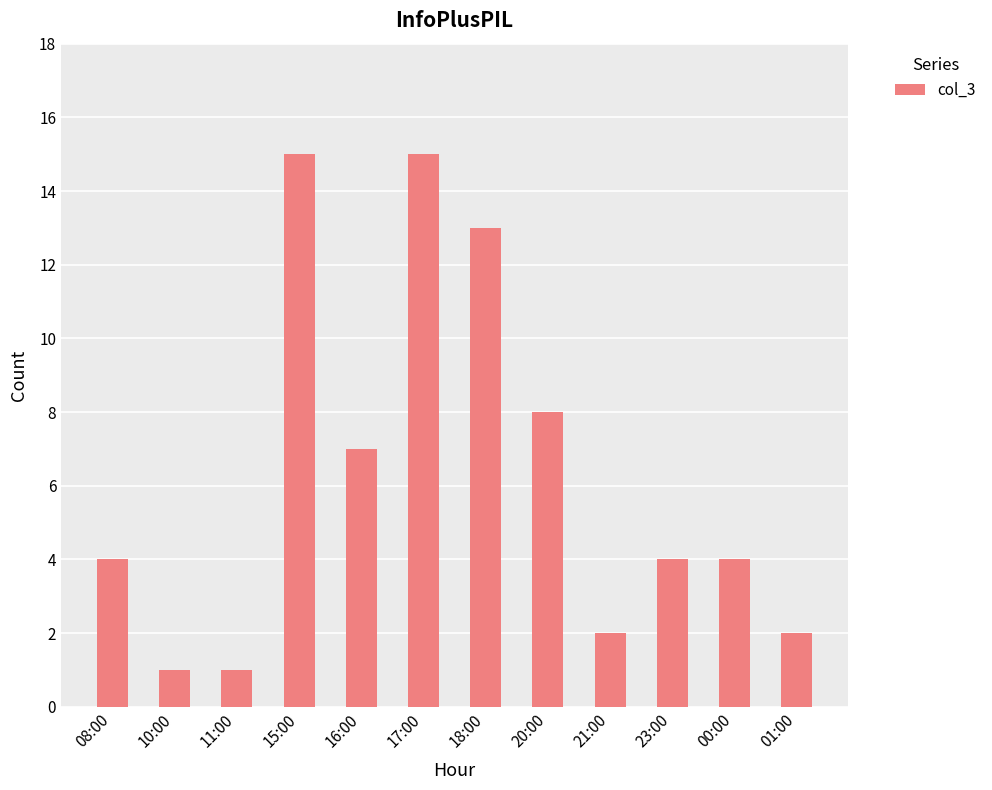

What is the change in value from 17:00 to 20:00?

-7